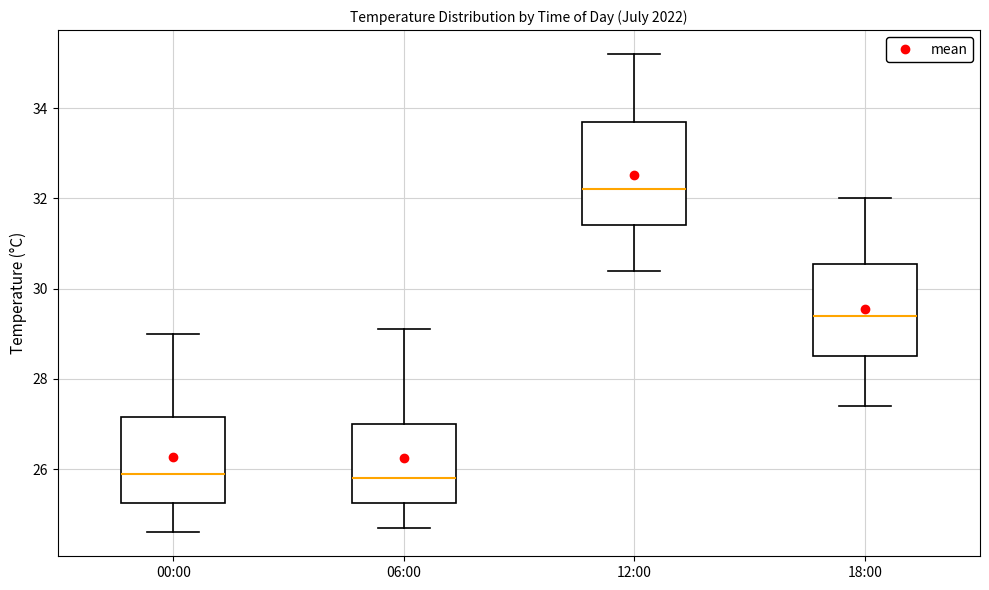

Reading left to right, read every box against the y-axis: the position of its median line, the range the box covers, and the ends of its whiskers. The values are not printed on the chart, so give them approximately, as read against the axis.

00:00: median 26.0, box 25.2 to 27.2, whiskers 24.6 to 29.0
06:00: median 25.8, box 25.2 to 27.0, whiskers 24.8 to 29.2
12:00: median 32.2, box 31.4 to 33.8, whiskers 30.4 to 35.2
18:00: median 29.4, box 28.6 to 30.6, whiskers 27.4 to 32.0